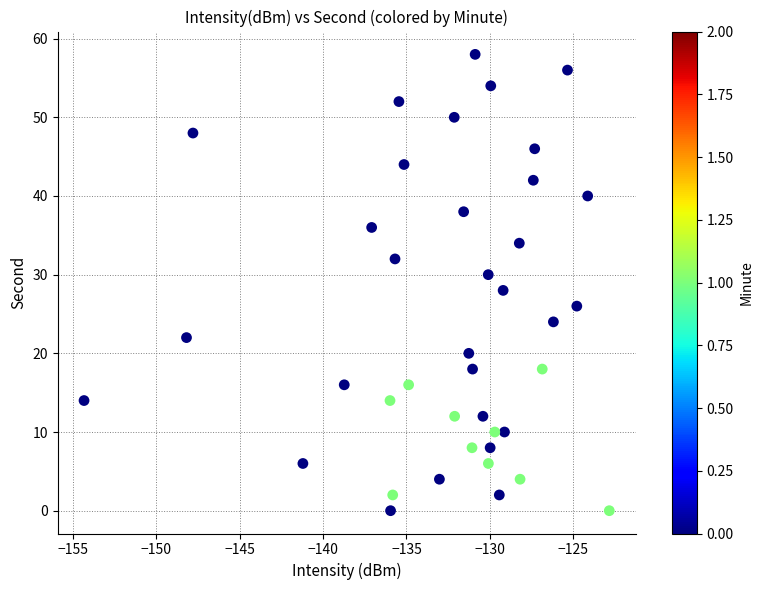

What is the range of Y values (max minus min)?

58